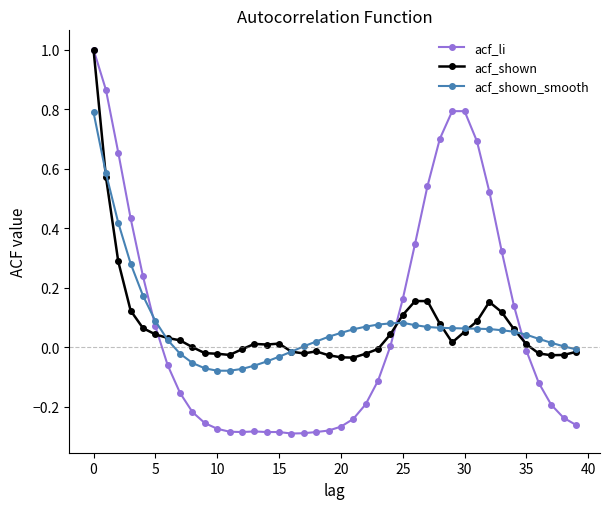

True or false: acf_shown has more than 1 points higher than both neighbors.

True